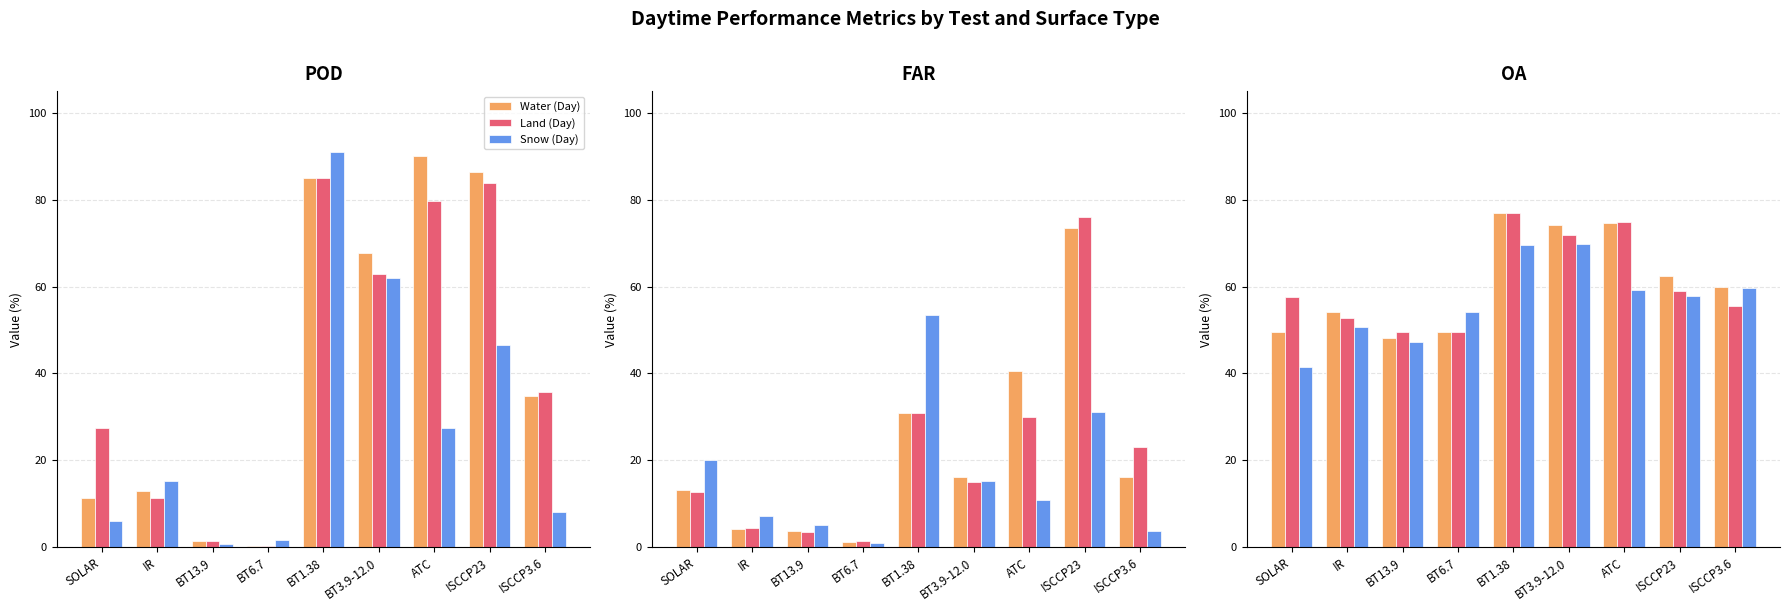

Does the chart contain any negative values?

No